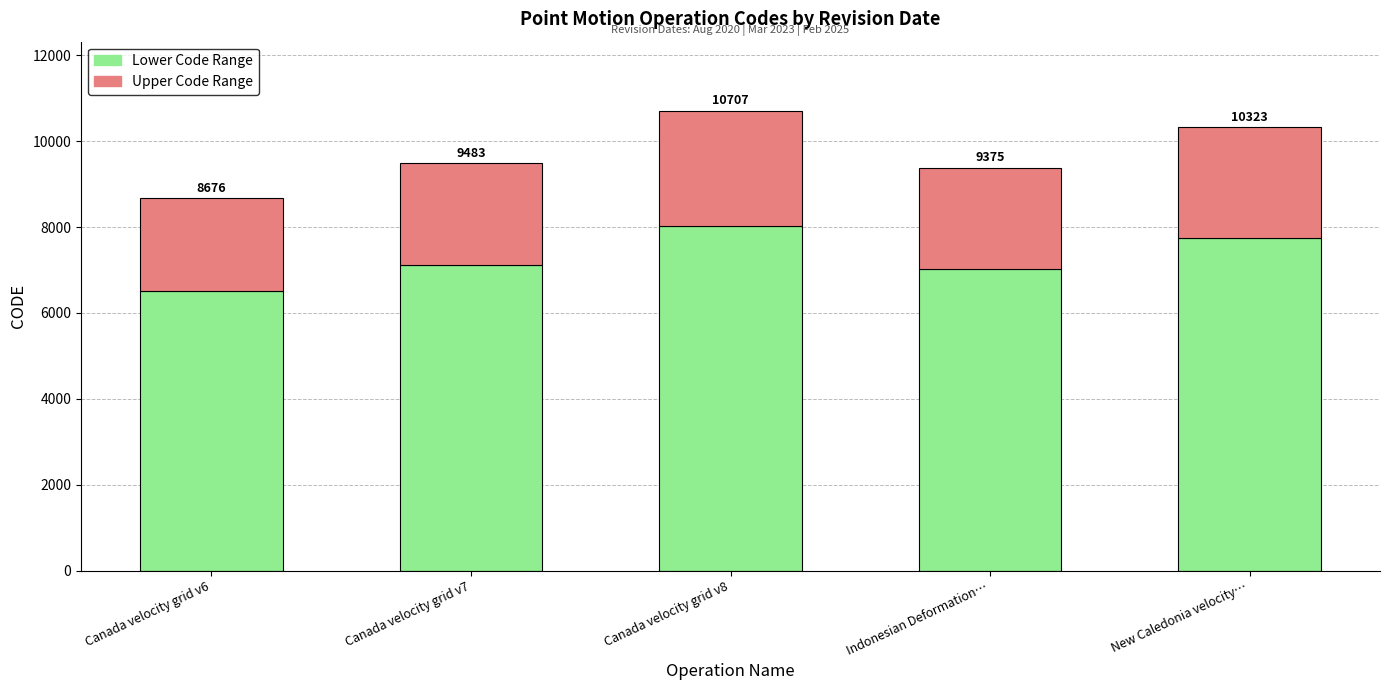

The Lower Code Range series shows 10751.7 at Canada velocity grid v7. True or false?

False